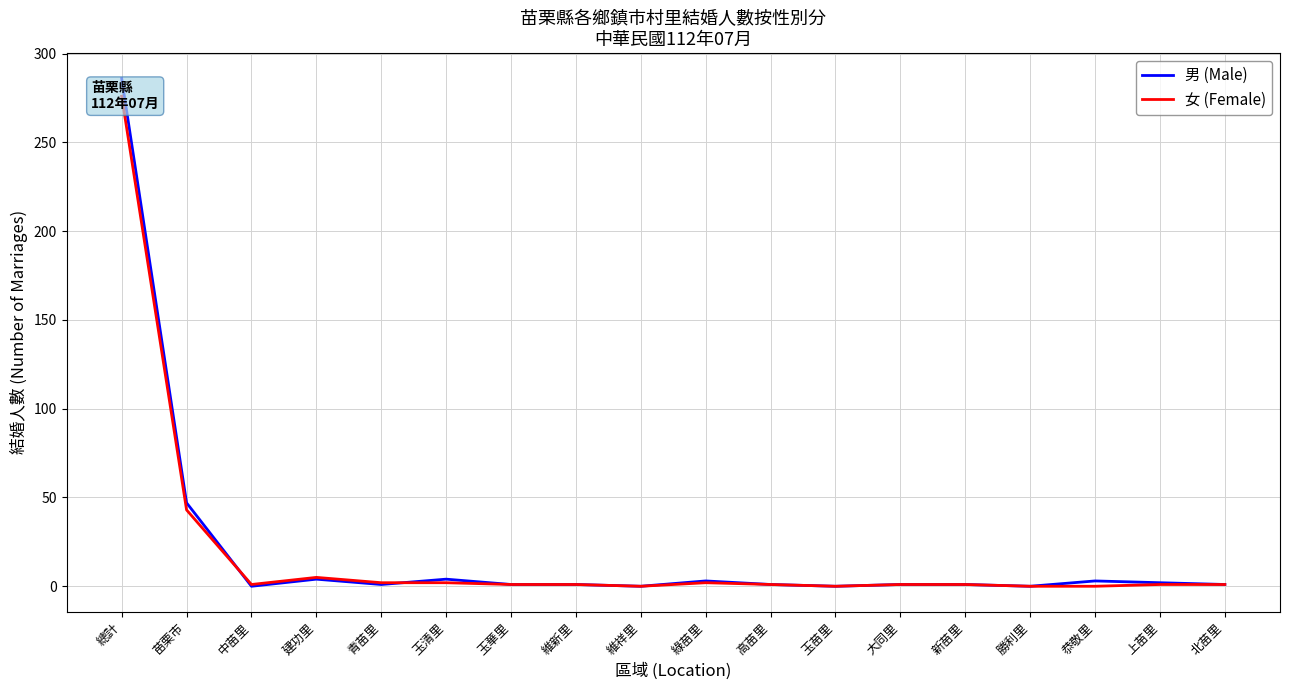

At which label does 男 (Male) reach its minimum?

中苗里